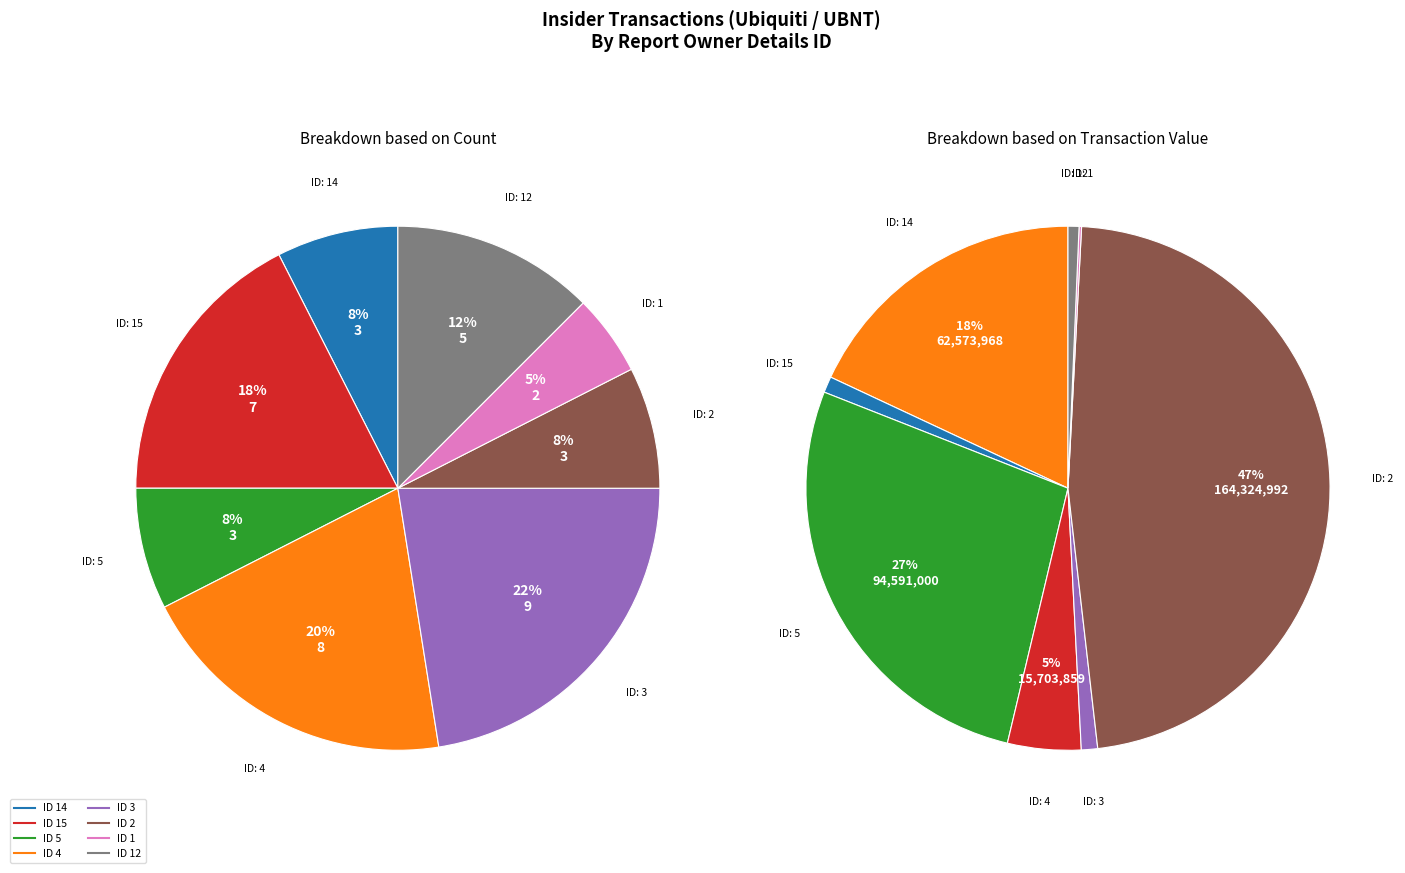

True or false: 12 accounts for 1% of the total.

False